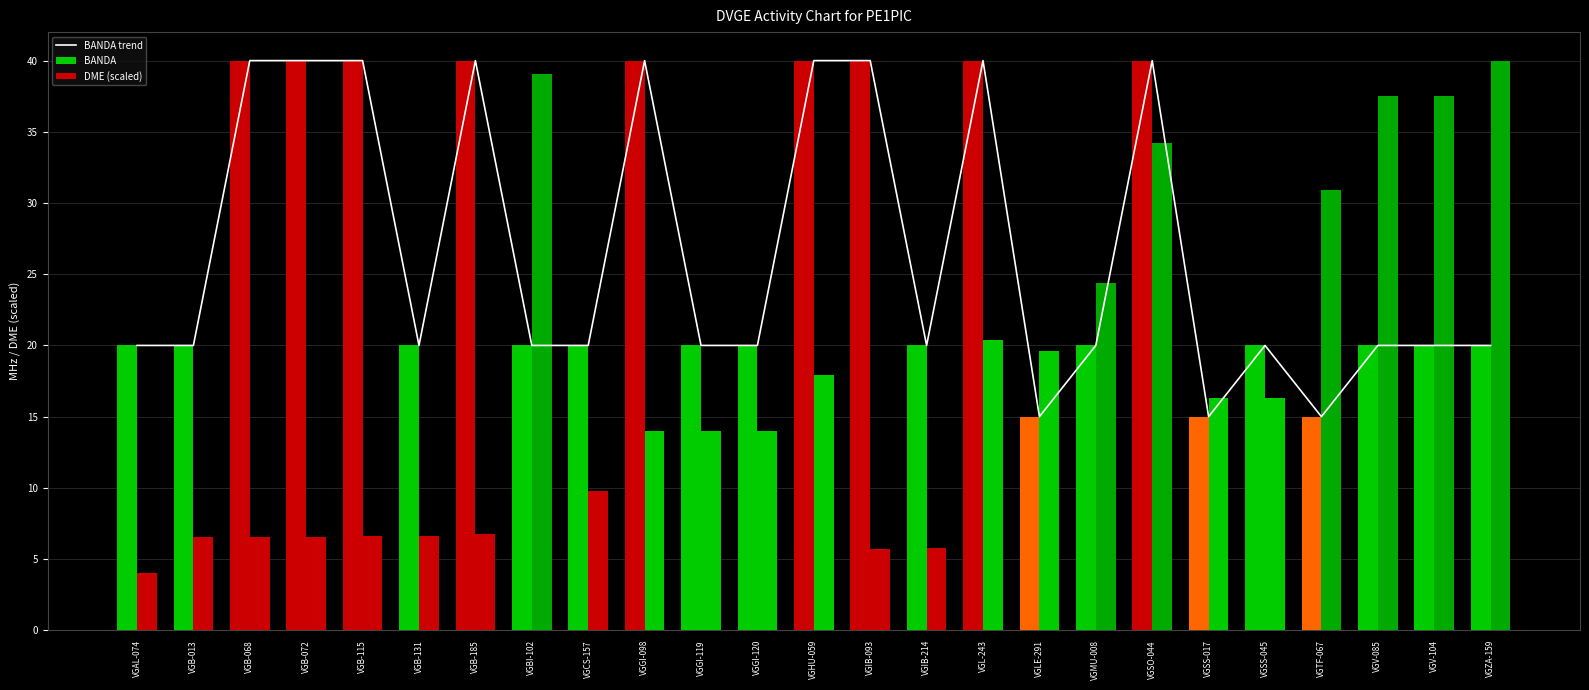

At VGAL-074, list the series in order from smallest to largest.

DME (scaled), BANDA trend, BANDA